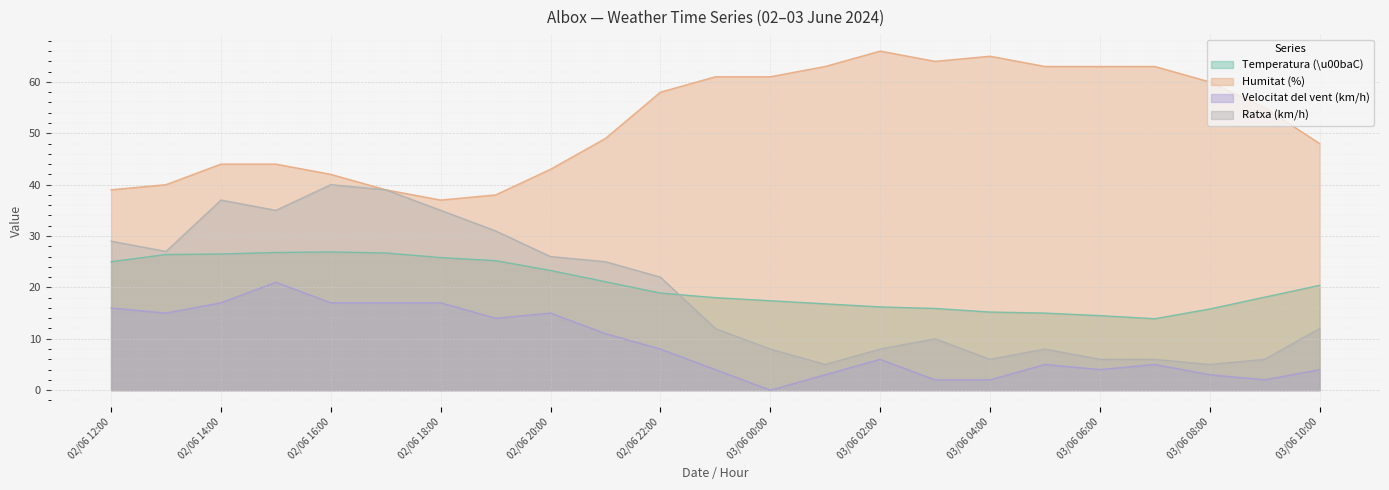

How many data points in Humitat (%) are less than 55?

11